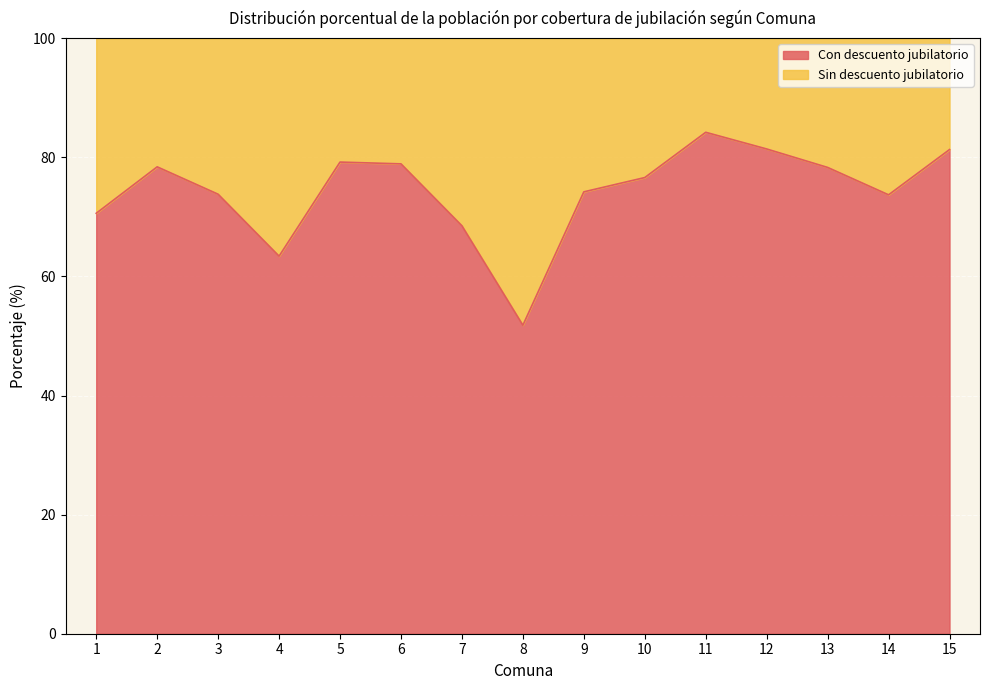

At which label does the data first exceed 76?

2